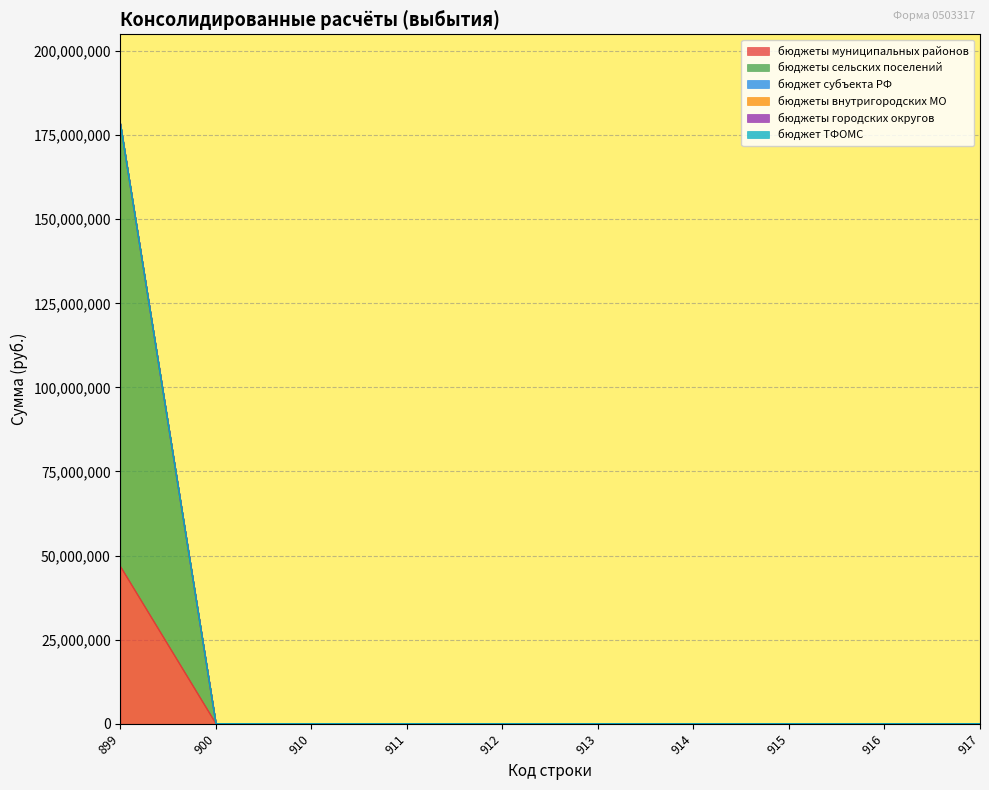

Reading left to right, transcribe all the data shown in this chart.

бюджеты муниципальных районов: 899=46730601.5	900=0.0	910=0.0	911=0.0	912=0.0	913=0.0	914=0.0	915=0.0	916=0.0	917=0.0
бюджеты сельских поселений: 899=131507400.0	900=0.0	910=0.0	911=0.0	912=0.0	913=0.0	914=0.0	915=0.0	916=0.0	917=0.0
бюджет субъекта РФ: 899=0.0	900=0.0	910=0.0	911=0.0	912=0.0	913=0.0	914=0.0	915=0.0	916=0.0	917=0.0
бюджеты внутригородских МО: 899=0.0	900=0.0	910=0.0	911=0.0	912=0.0	913=0.0	914=0.0	915=0.0	916=0.0	917=0.0
бюджеты городских округов: 899=0.0	900=0.0	910=0.0	911=0.0	912=0.0	913=0.0	914=0.0	915=0.0	916=0.0	917=0.0
бюджет ТФОМС: 899=0.0	900=0.0	910=0.0	911=0.0	912=0.0	913=0.0	914=0.0	915=0.0	916=0.0	917=0.0